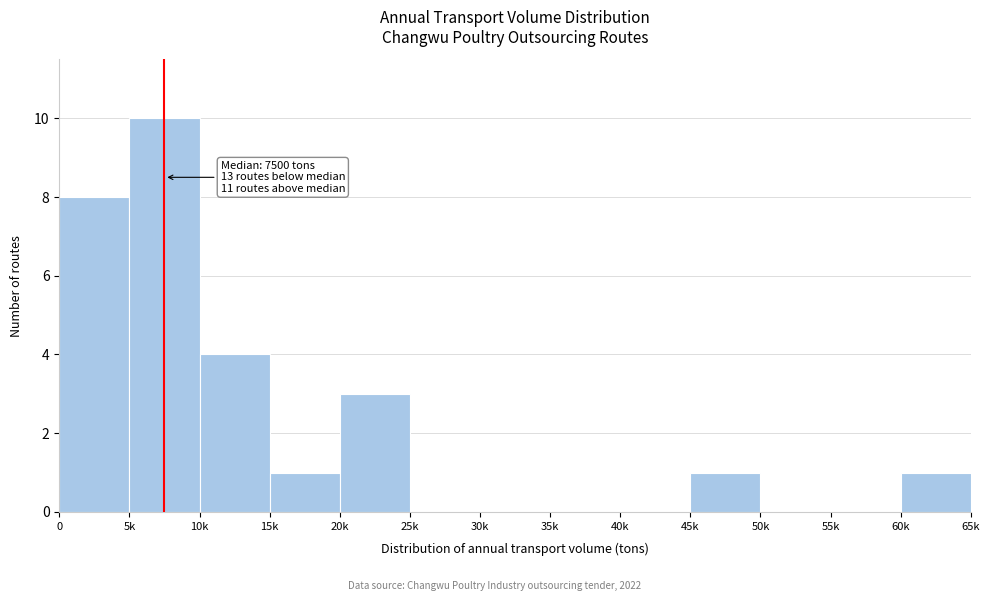

Reading right to left, list all the values displayed in this chart.

60k=1	55k=0	50k=0	45k=1	40k=0	35k=0	30k=0	25k=0	20k=3	15k=1	10k=4	5k=10	0=8